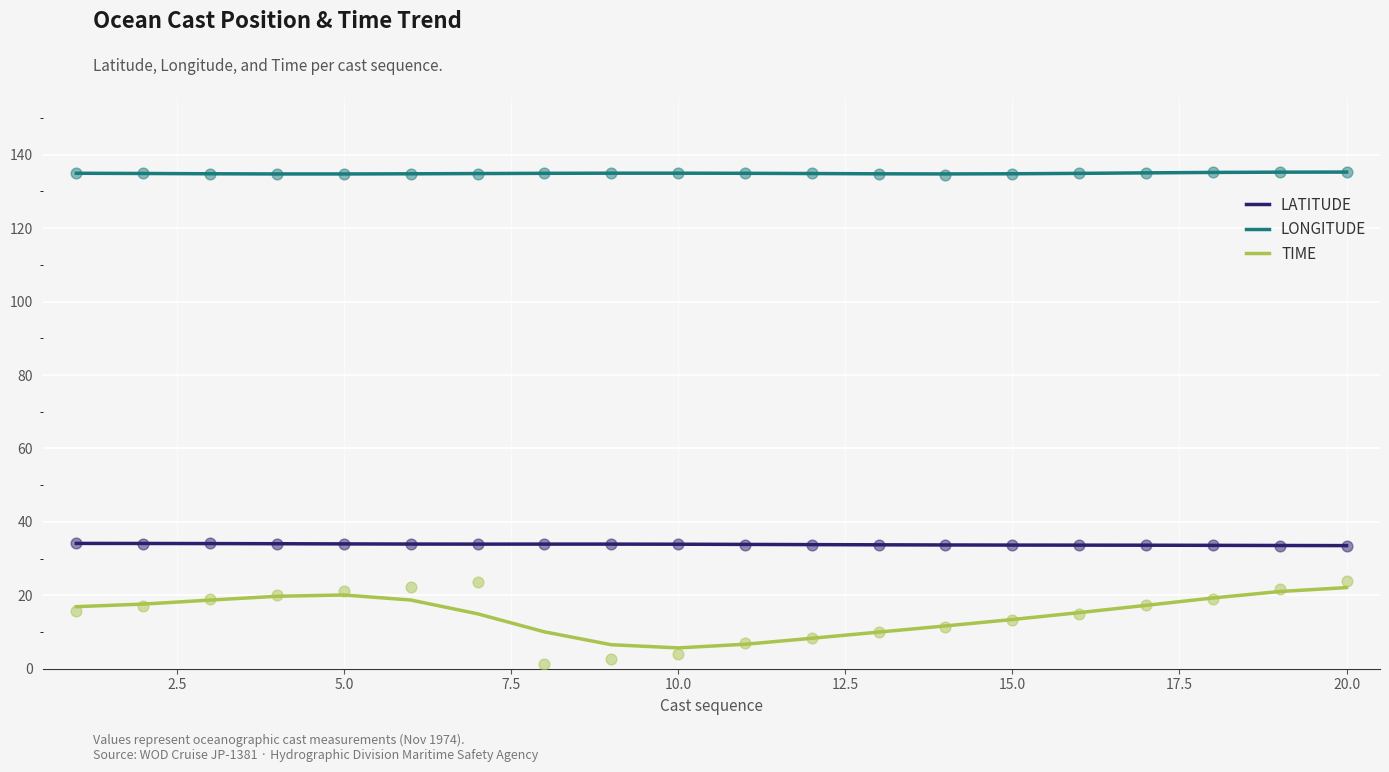

Which series reaches the maximum Y coordinate?

LONGITUDE